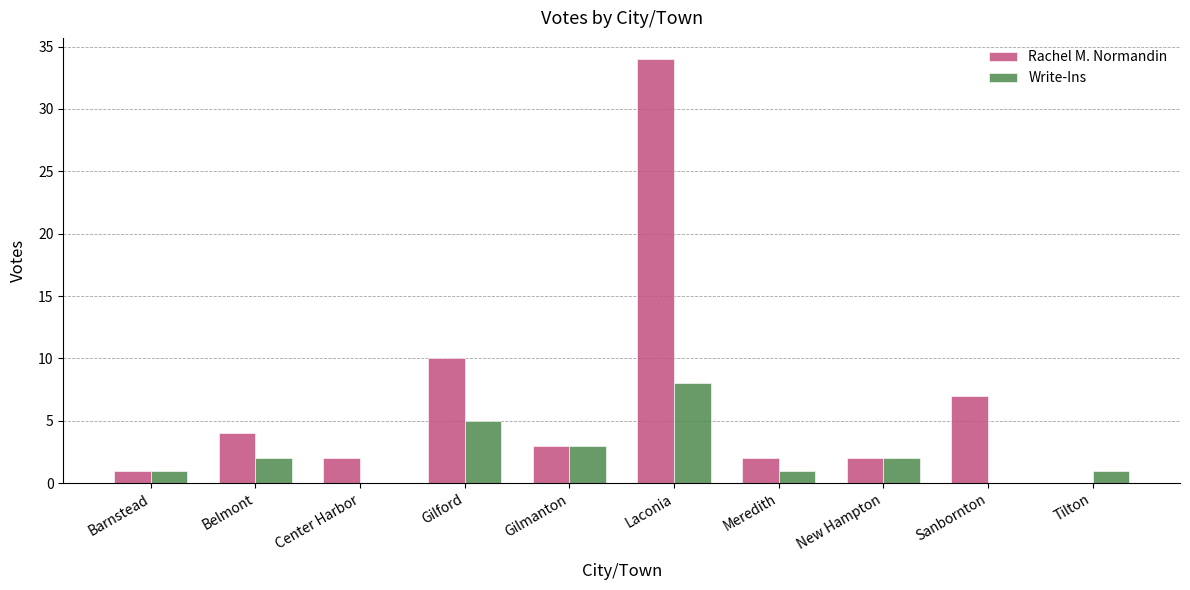

Is it true that Write-Ins equals 1 at Gilmanton?

False